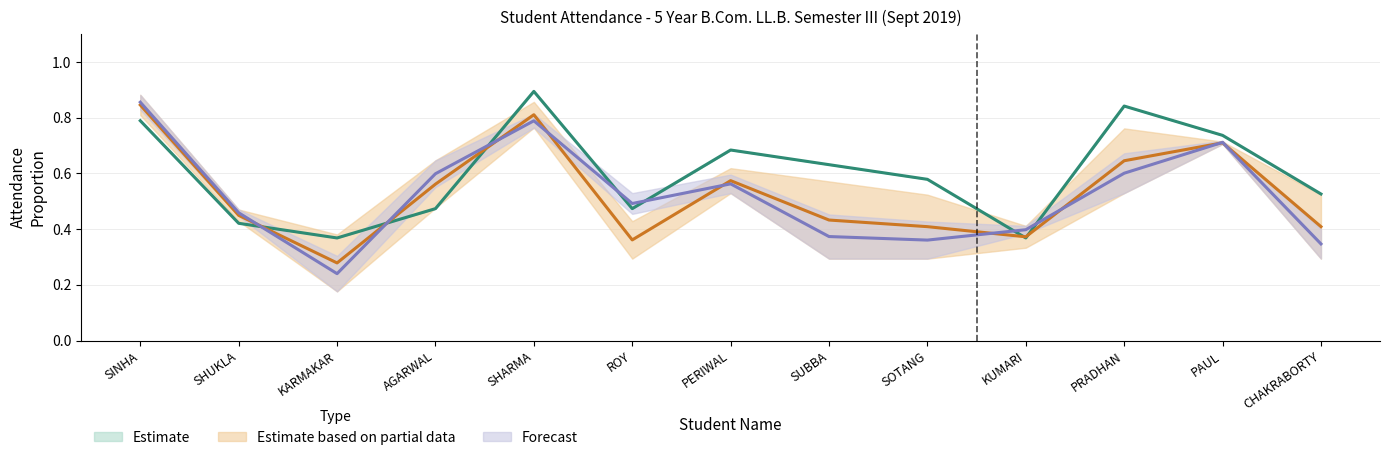

The Estimate series shows 0.2 at PERIWAL. True or false?

False